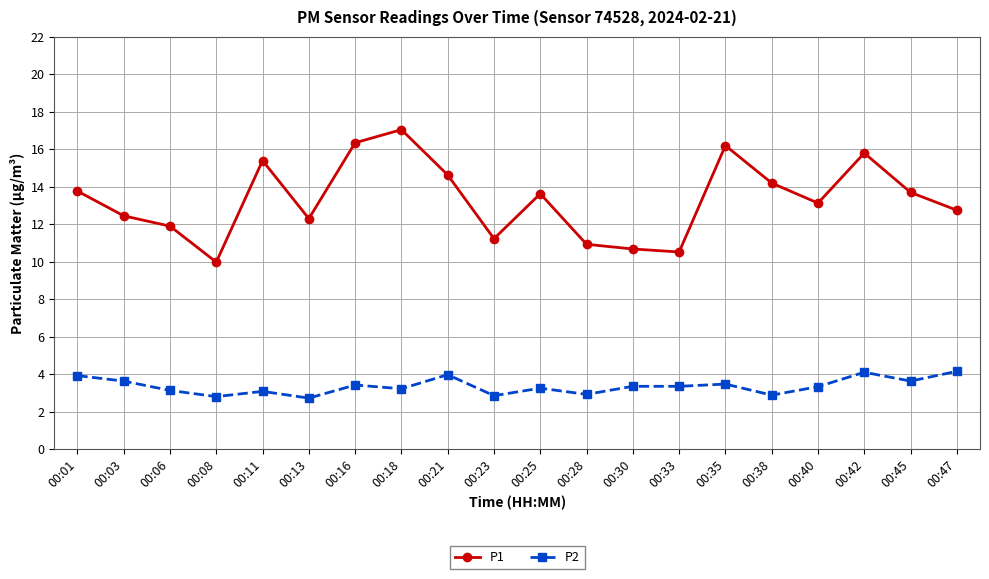

What is the difference between the P1 values at 00:30 and 00:18?

6.4